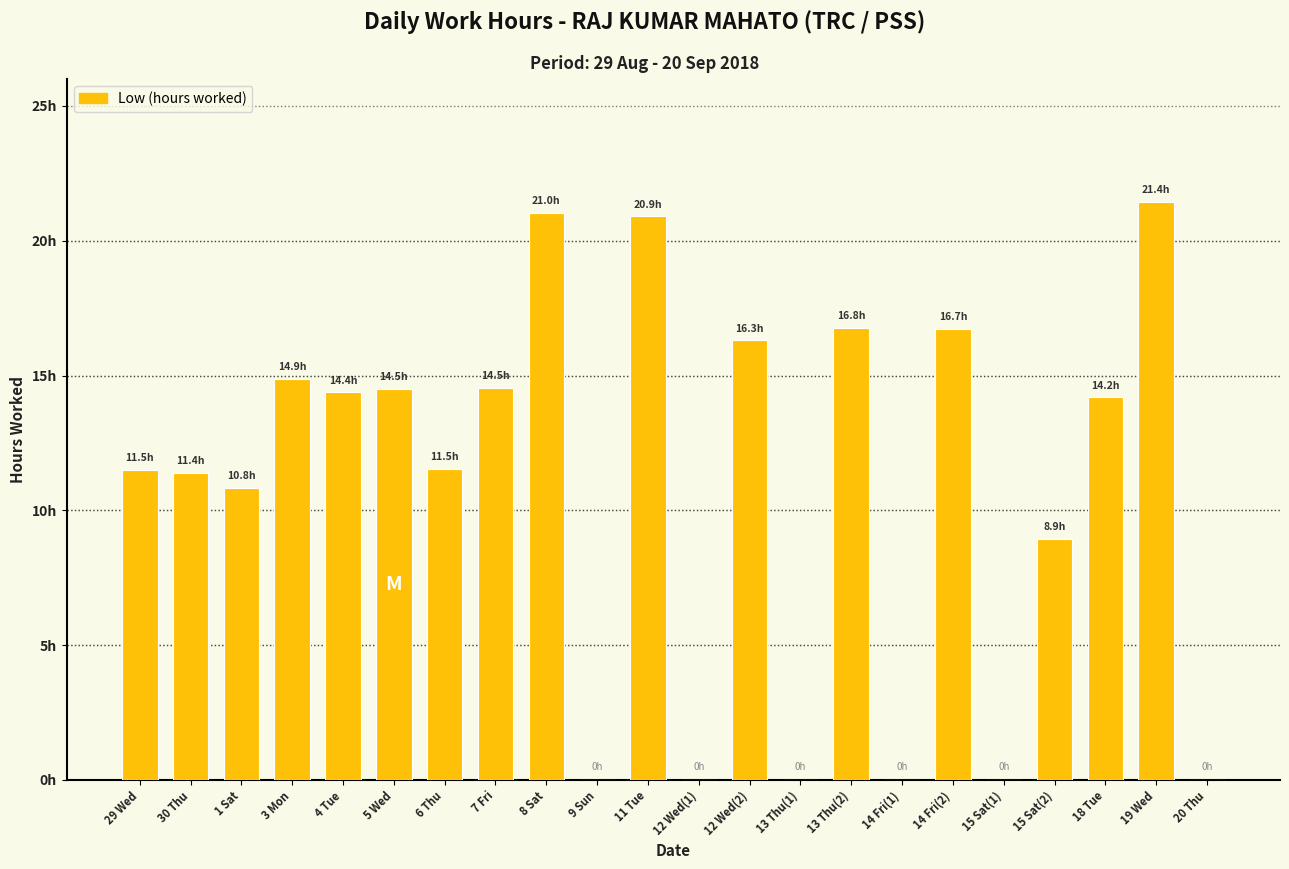

At which category does the chart reach its minimum across all series?

9 Sun